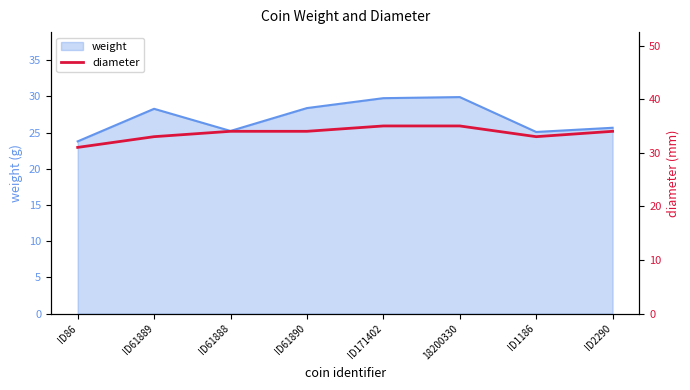

Is it true that diameter equals 47.8 at ID2290?

False